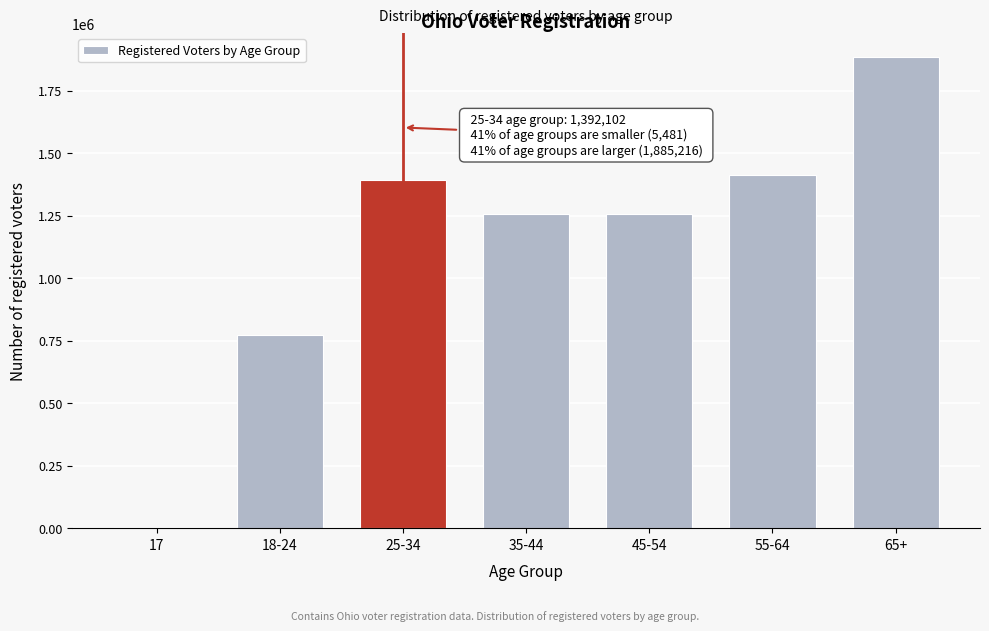

At which label is the value closest to 945348?

18-24